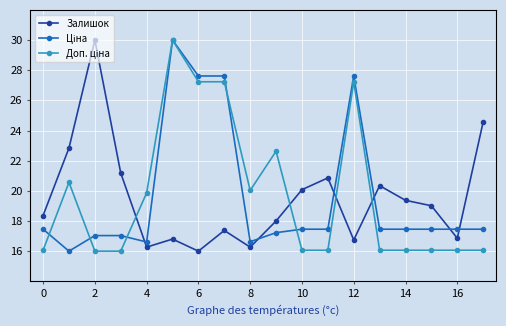

True or false: Залишок has more than 0 points higher than both neighbors.

True